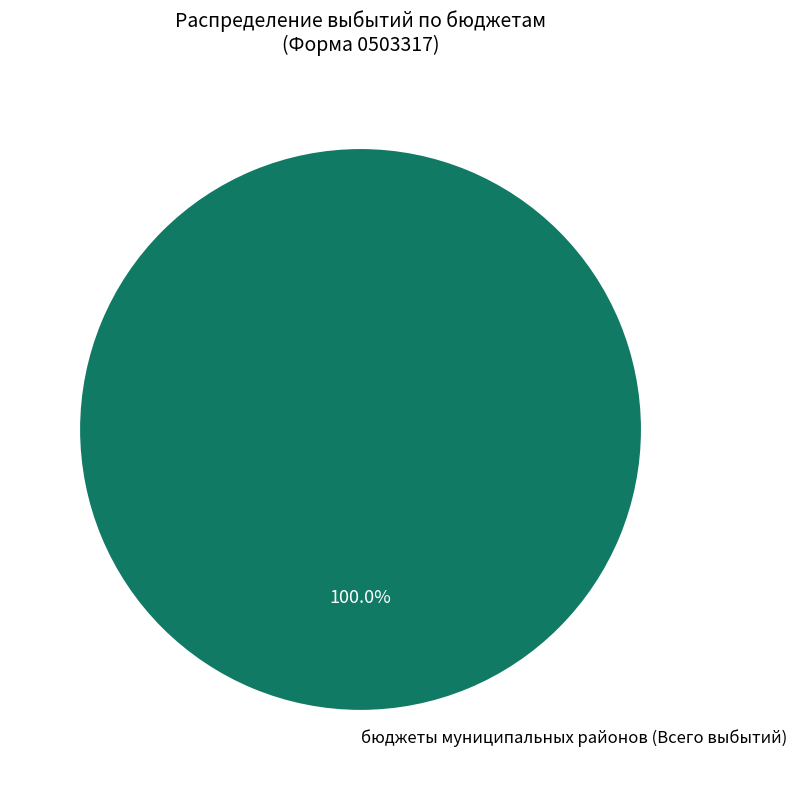

Is there any slice that represents more than half of the pie?

Yes